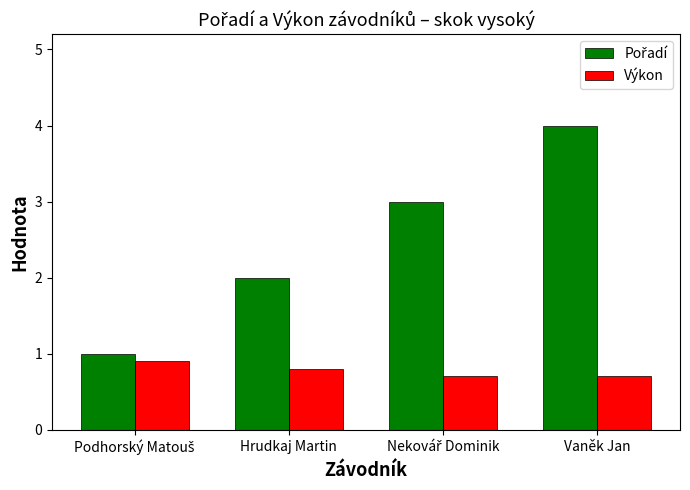

What is the difference between the maximum and minimum values in the Výkon series?

0.2